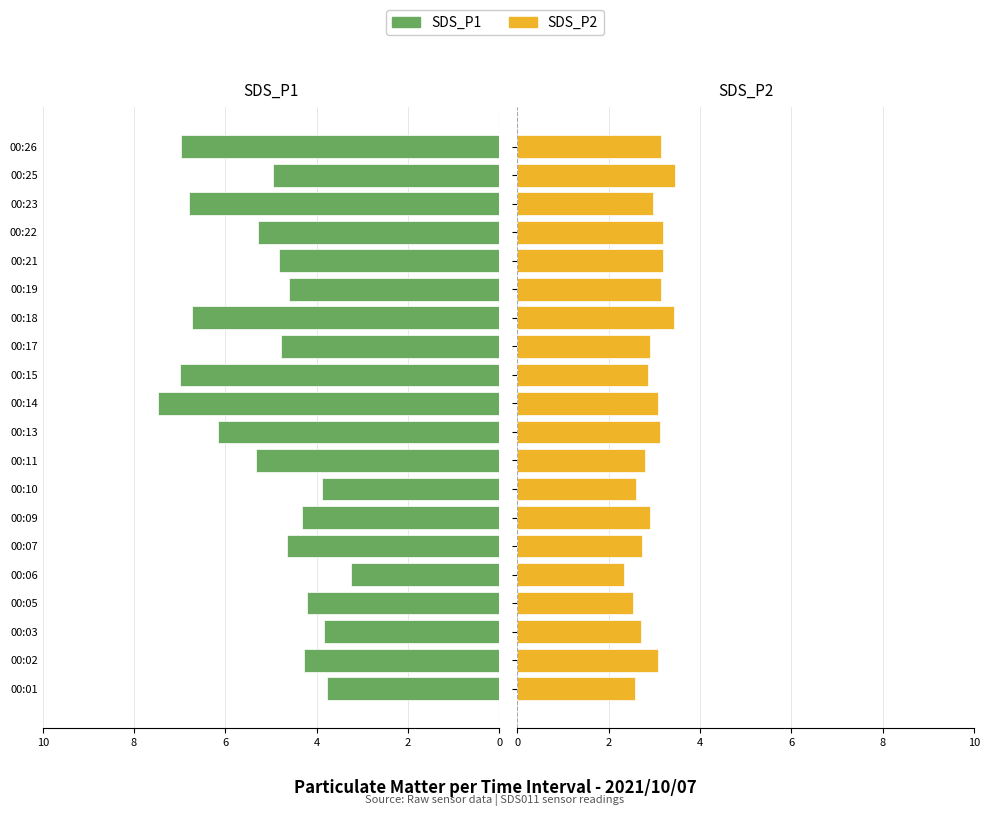

Are the bars grouped side by side (vs. stacked)?

Yes